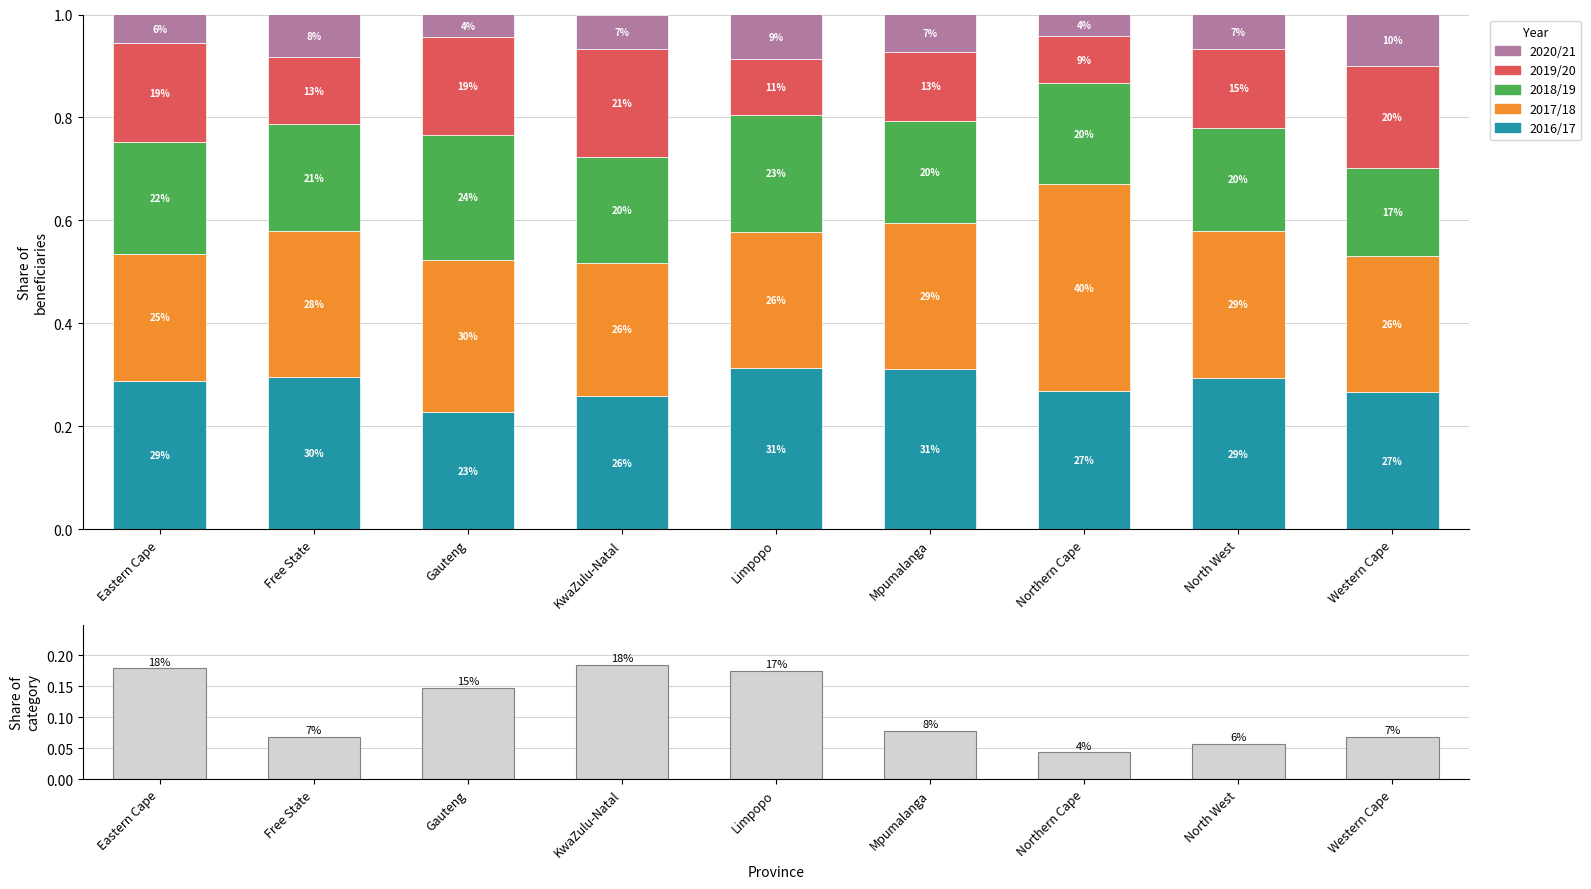

Reading right to left, extract all data points from this chart.

2016/17: 0.3	0.3	0.3	0.3	0.3	0.3	0.2	0.3	0.3
2017/18: 0.3	0.3	0.4	0.3	0.3	0.3	0.3	0.3	0.2
2018/19: 0.2	0.2	0.2	0.2	0.2	0.2	0.2	0.2	0.2
2019/20: 0.2	0.2	0.1	0.1	0.1	0.2	0.2	0.1	0.2
2020/21: 0.1	0.1	0.0	0.1	0.1	0.1	0.0	0.1	0.1
Province share: 0.1	0.1	0.0	0.1	0.2	0.2	0.1	0.1	0.2